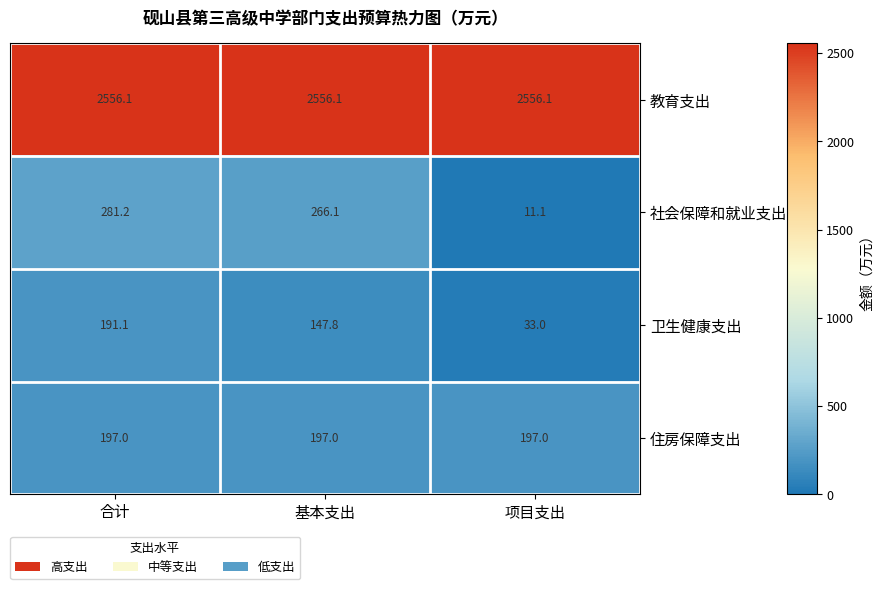

Reading left to right, list all the values displayed in this chart.

教育支出: 合计=2556.1	基本支出=2556.1	项目支出=2556.1
社会保障和就业支出: 合计=281.2	基本支出=266.1	项目支出=11.1
卫生健康支出: 合计=191.1	基本支出=147.8	项目支出=33.0
住房保障支出: 合计=197.0	基本支出=197.0	项目支出=197.0